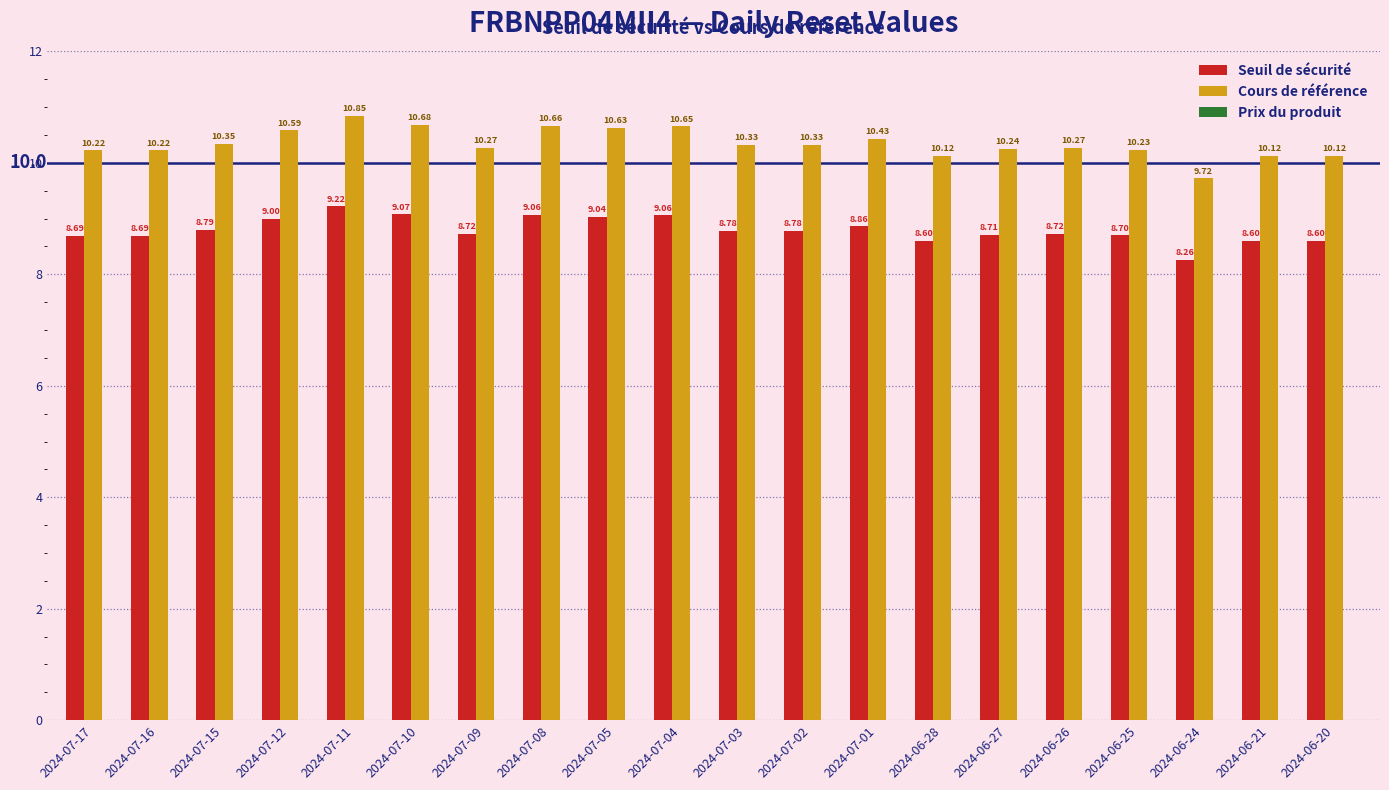

Where does the Cours de référence series first go above 10?

2024-07-17